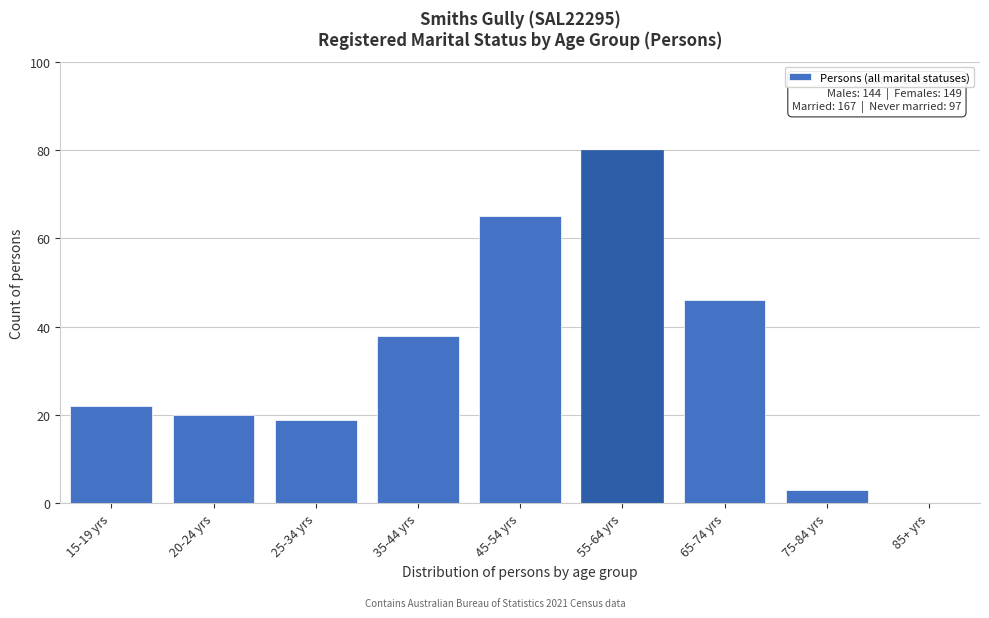

Reading left to right, transcribe all the data shown in this chart.

15-19 yrs=22	20-24 yrs=20	25-34 yrs=19	35-44 yrs=38	45-54 yrs=65	55-64 yrs=80	65-74 yrs=46	75-84 yrs=3	85+ yrs=0